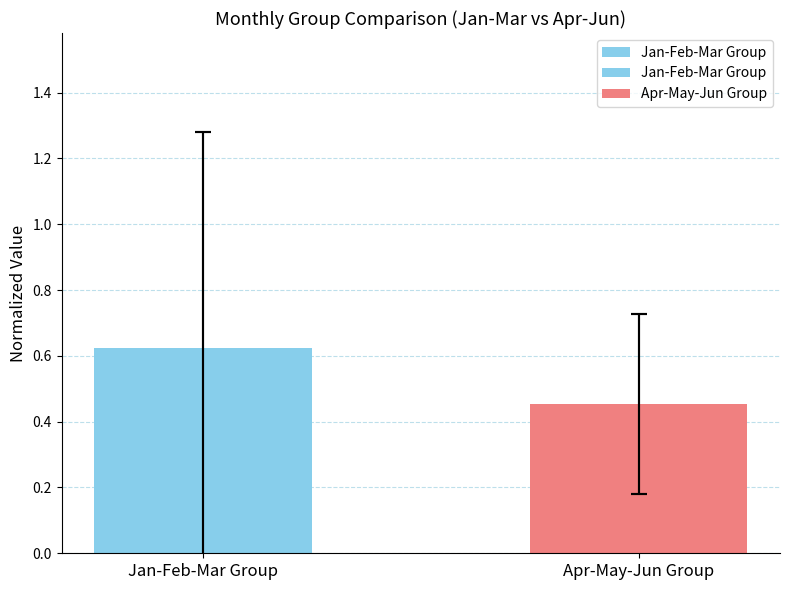

How many categories are shown in the chart?

2